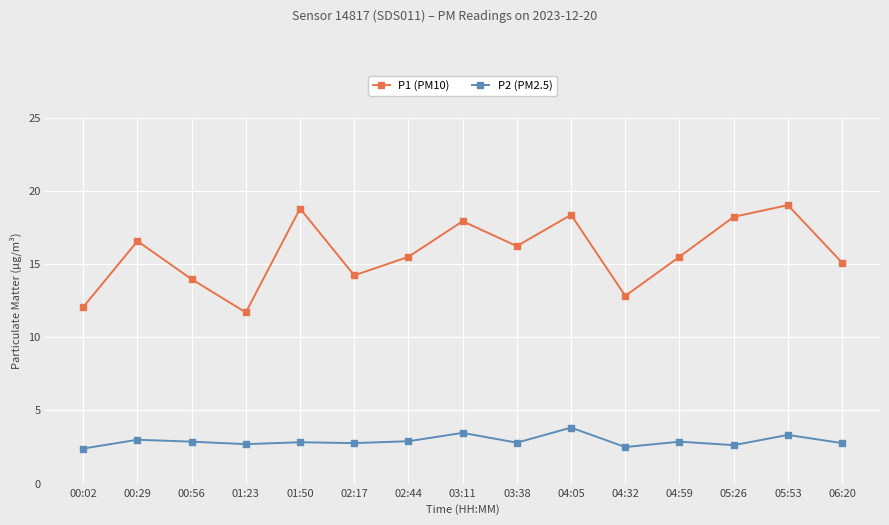

What is the minimum value shown in the chart?

2.4